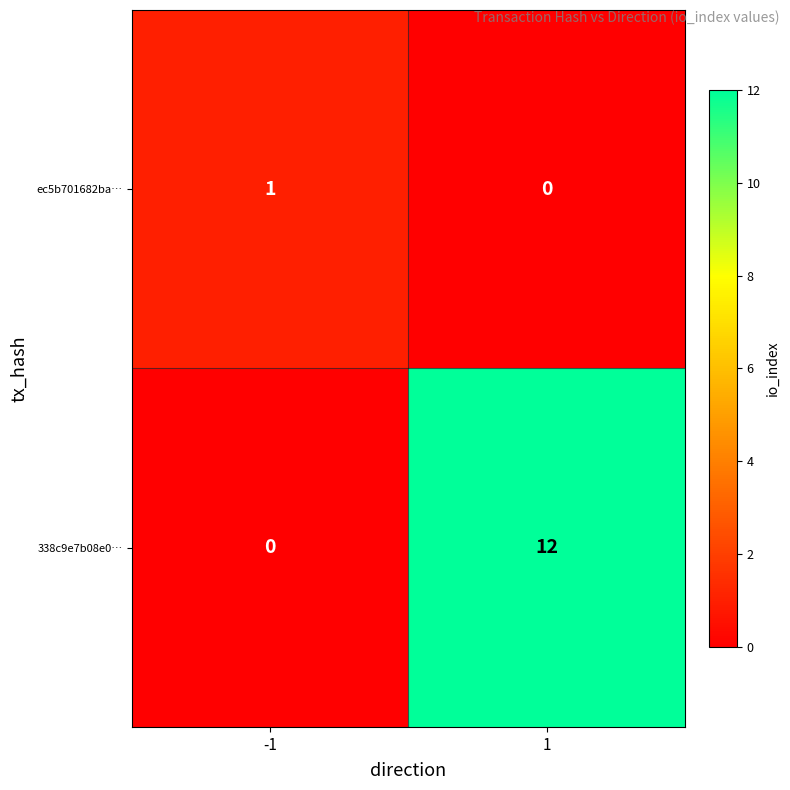

The 338c9e7b08e0… series shows 7 at 1. True or false?

False